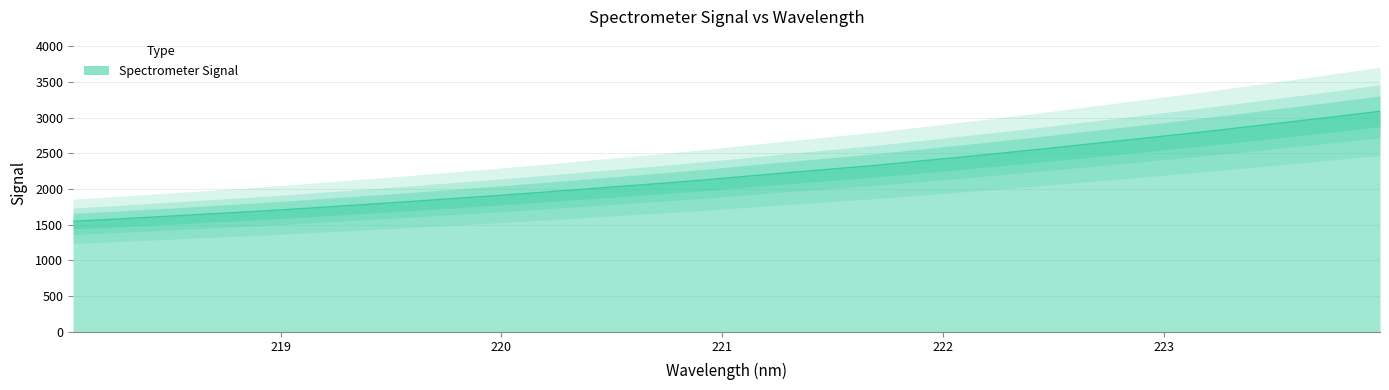

Reading left to right, transcribe all the data shown in this chart.

1547.4	1577.1	1609.7	1642.3	1674.7	1708.7	1747.3	1785.3	1823.8	1864.4	1904.9	1947.7	1991.7	2036.6	2080.4	2127.5	2179.4	2231.2	2279.3	2329.0	2385.7	2442.3	2500.3	2559.8	2622.7	2684.8	2747.8	2811.9	2880.0	2947.5	3016.4	3087.6